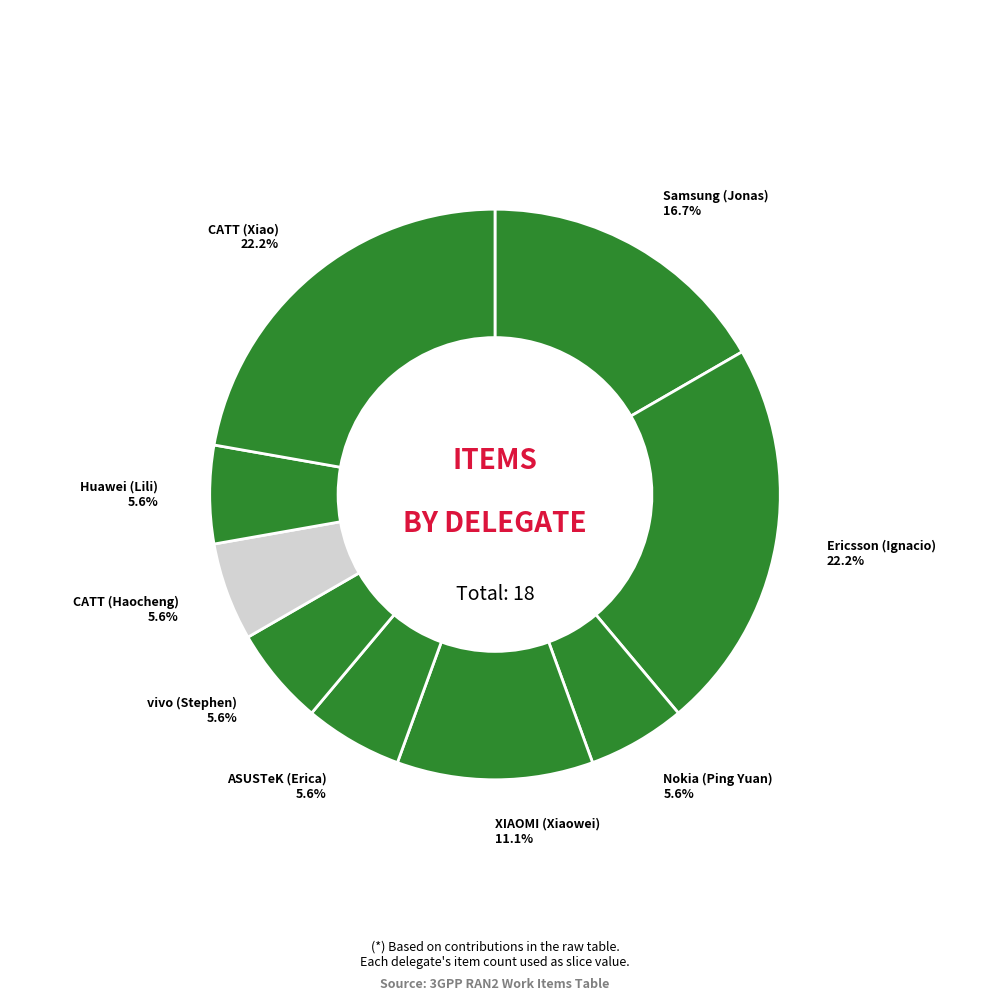

What percentage is the Huawei (Lili) slice, to the nearest percent?

6%